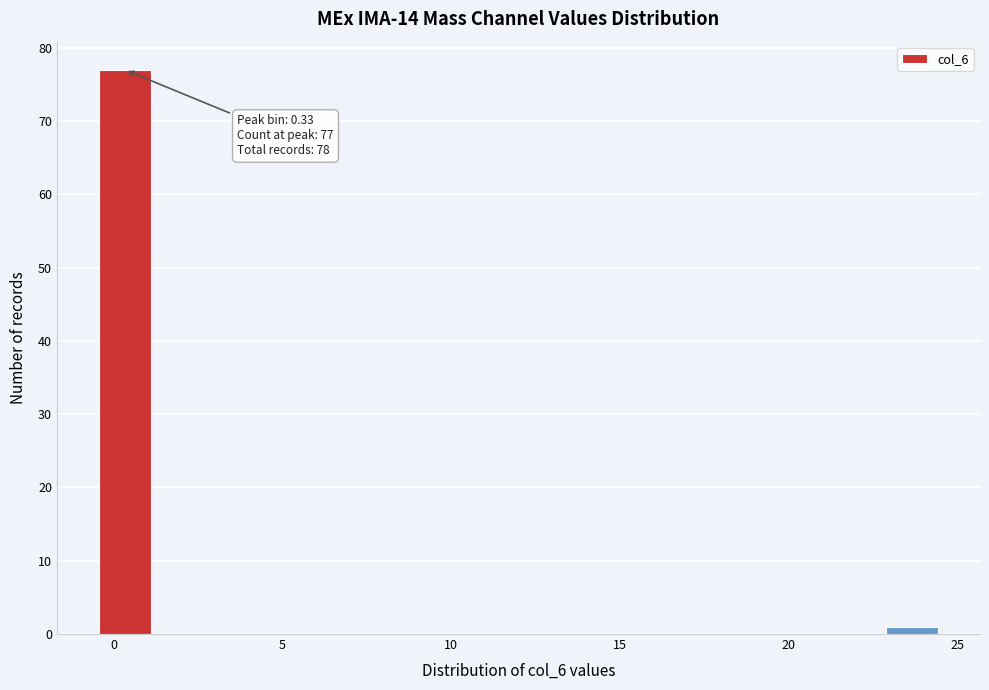

Read against the x-axis, roughly where is the centre of the tallest bar?

0.5